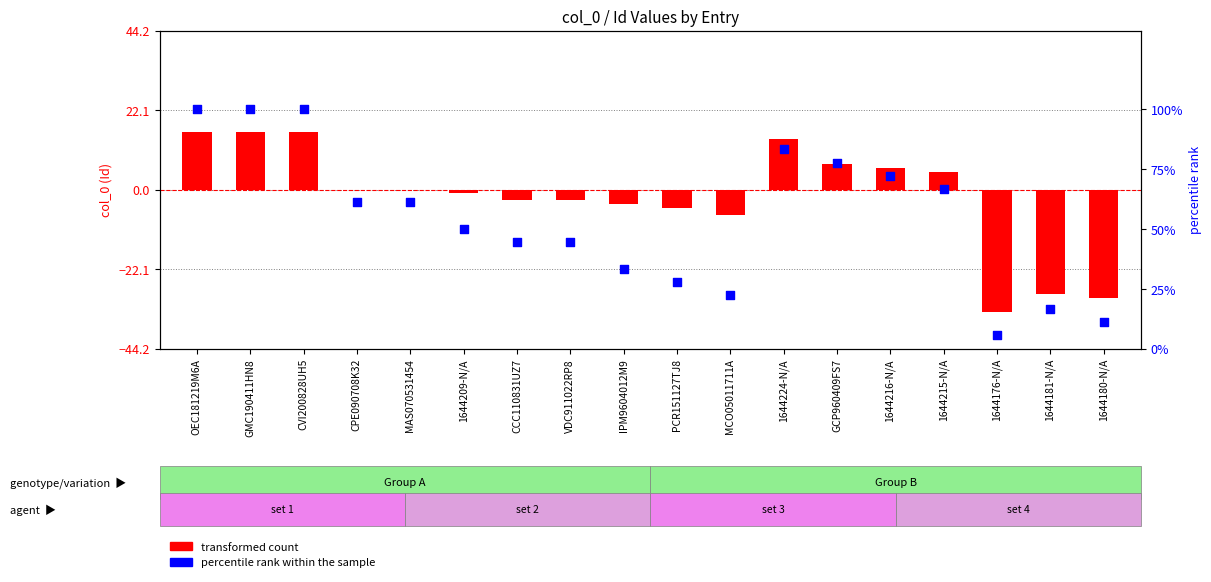

What is the total value across all series at 1644176-N/A?

-28.4